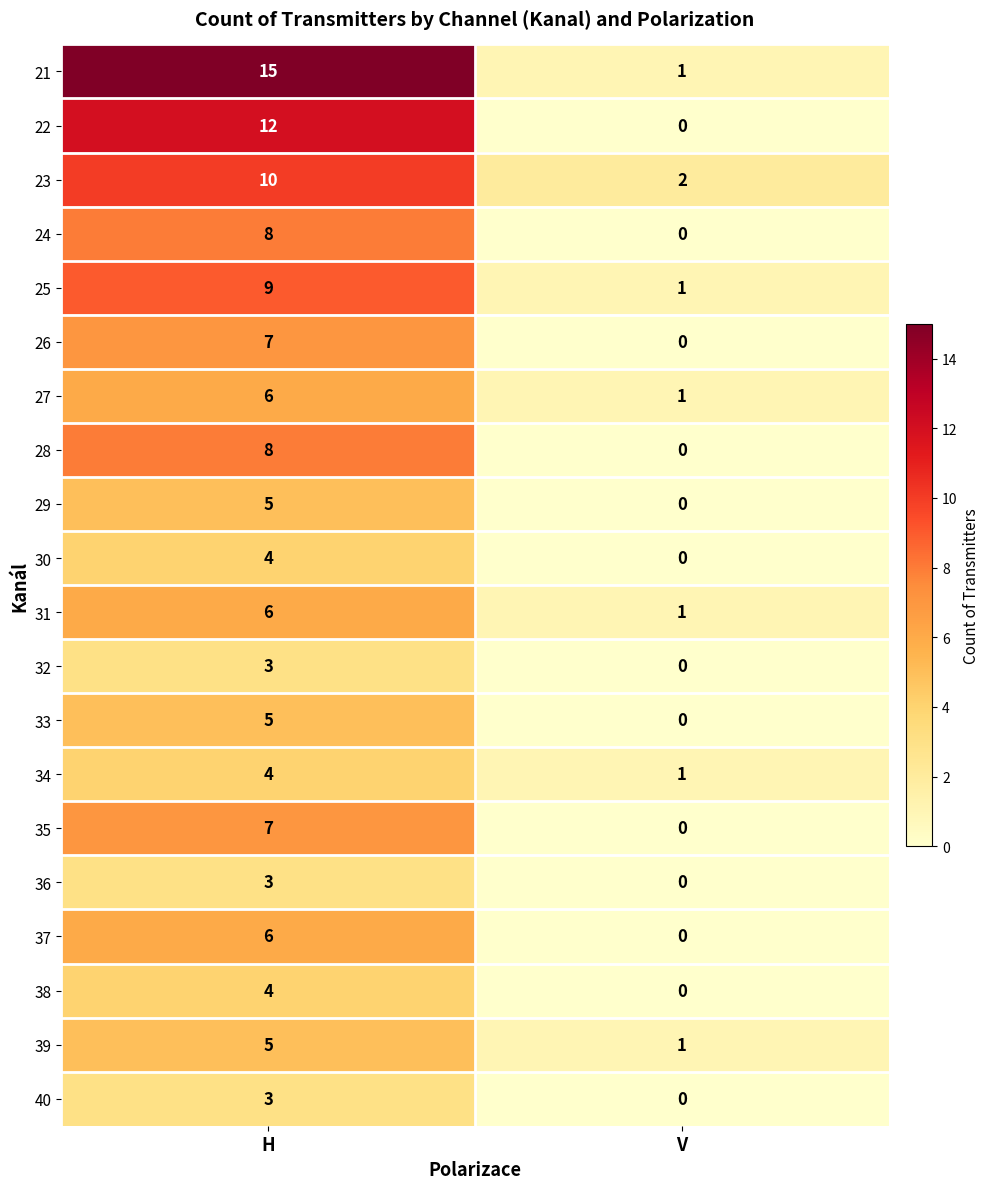

True or false: 21 has a value of 15 at H.

True